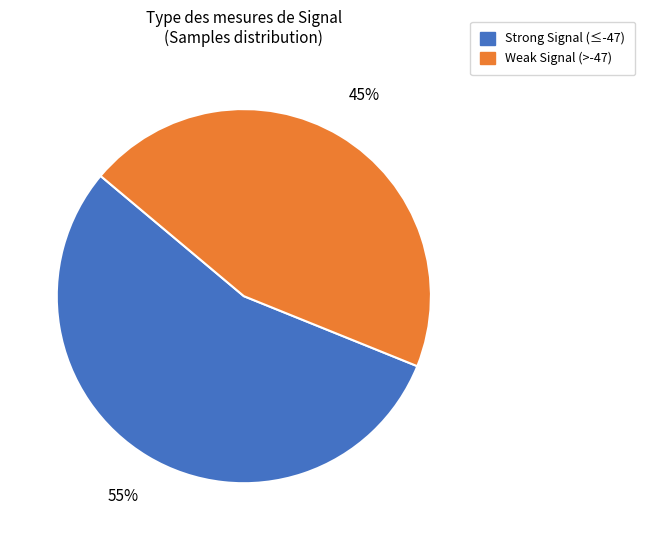

To the nearest percent, what is the difference between the largest and smallest slice percentages?

10%